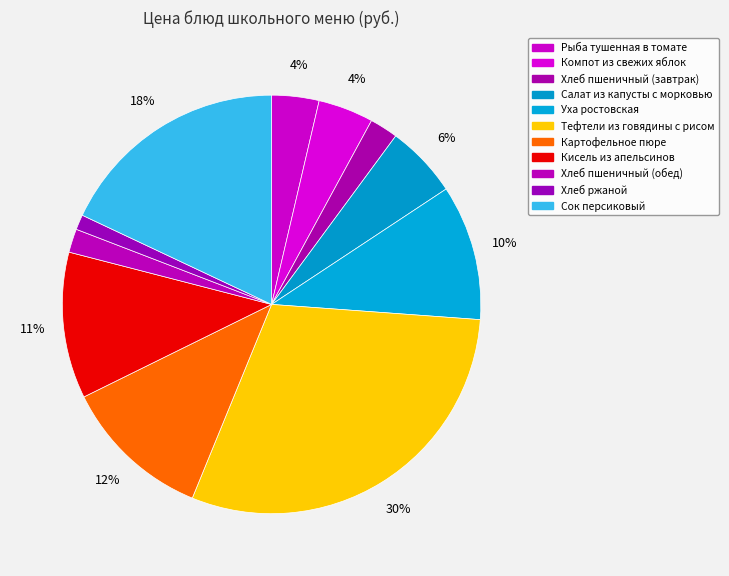

Approximately how many times larger is the value at Компот из свежих яблок compared to Кисель из апельсинов?

0.4